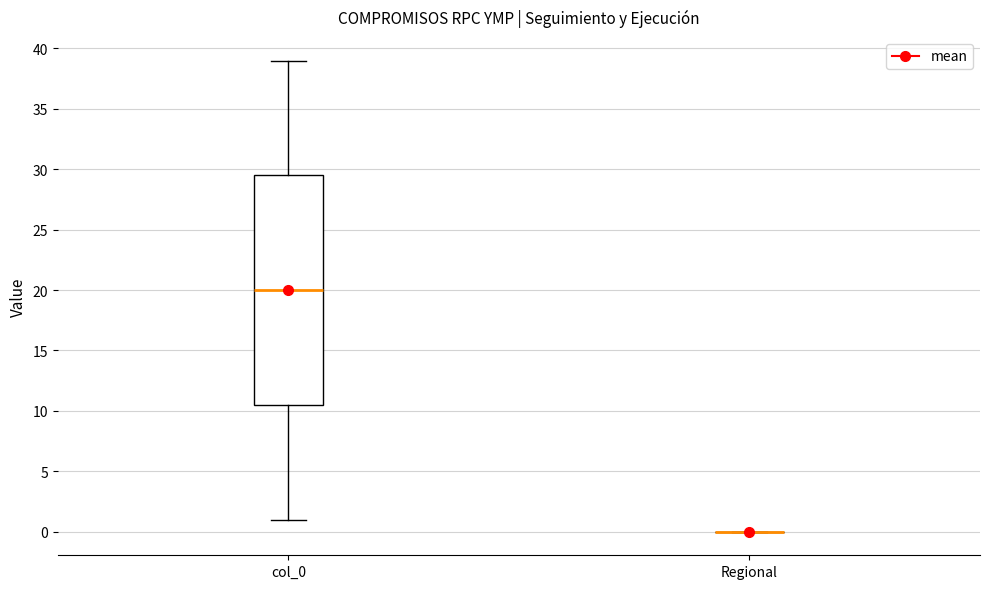

Reading left to right, transcribe this box plot: for each box, give where its median line is, the range the box spans, and where its two whiskers end, as read against the y-axis. The values are not printed on the chart, so give them approximately, as read against the axis.

col_0: median 20.0, box 10.5 to 29.5, whiskers 1.0 to 39.0
Regional: box collapsed to a line at 0.0, whiskers 0.0 to 0.0